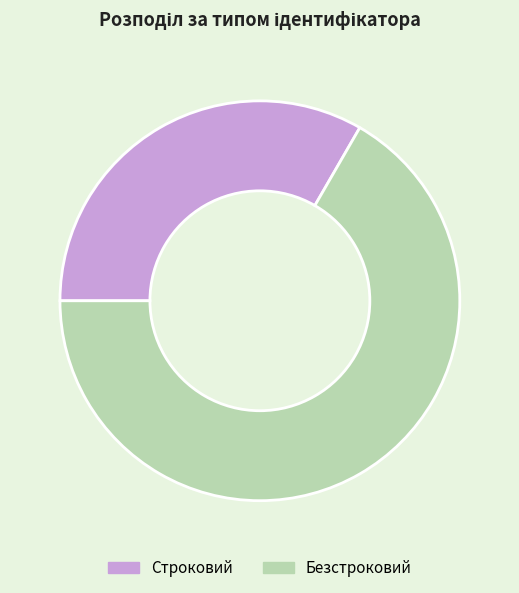

What is the largest slice in the pie chart?

Безстроковий